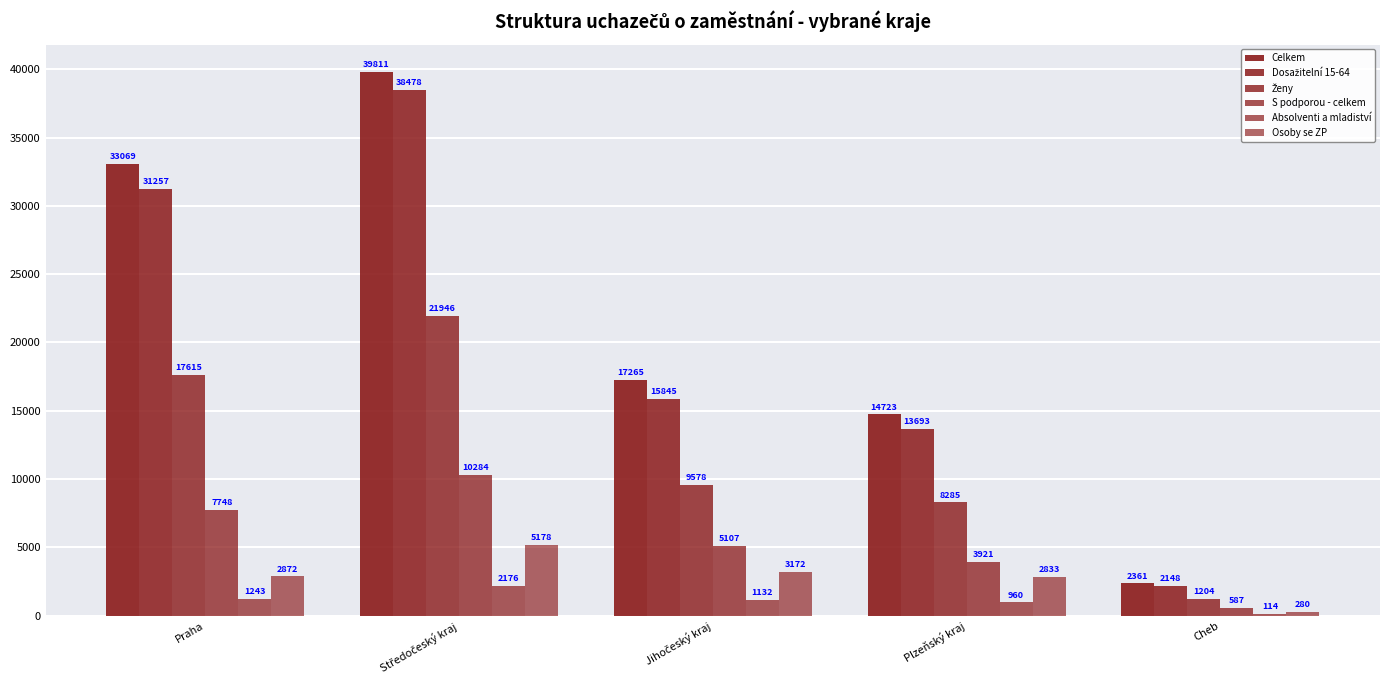

True or false: Osoby se ZP has a value of 3172 at Jihočeský kraj.

True